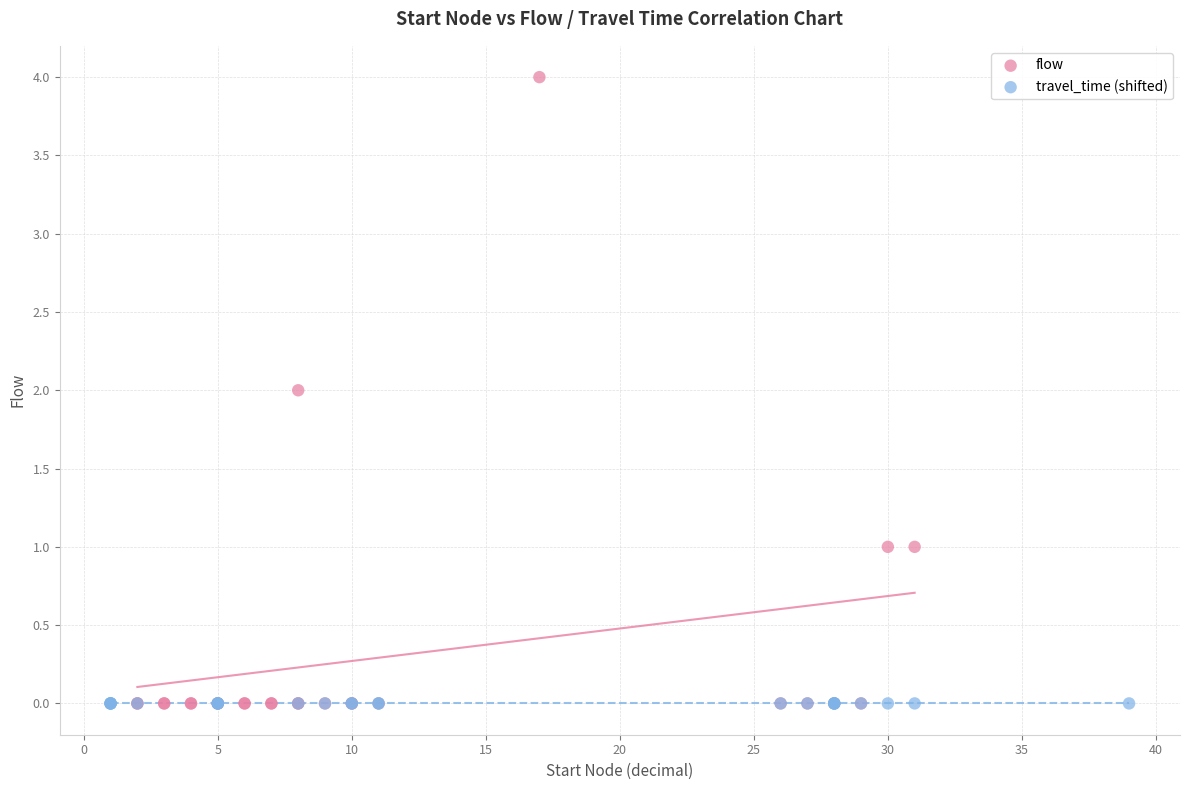

Which series reaches the maximum Y coordinate?

flow